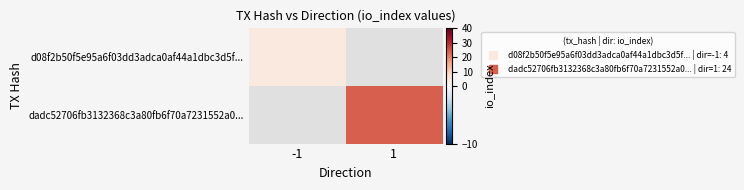

At which label does dadc52706fb3132368c3a80fb6f70a7231552a0... reach its minimum?

-1